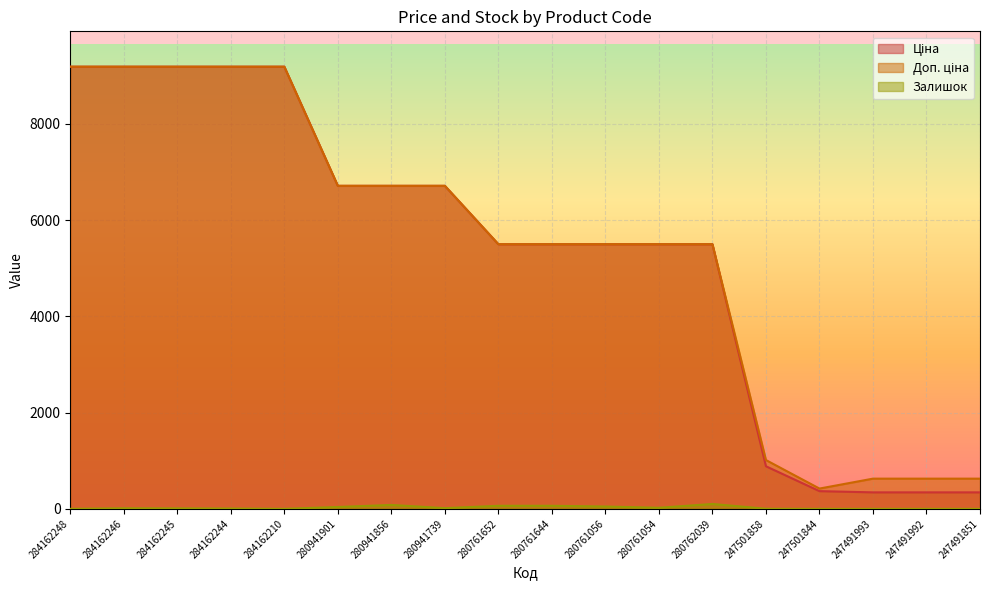

In Залишок, how many points are higher than both neighbors (excluding endpoints)?

3